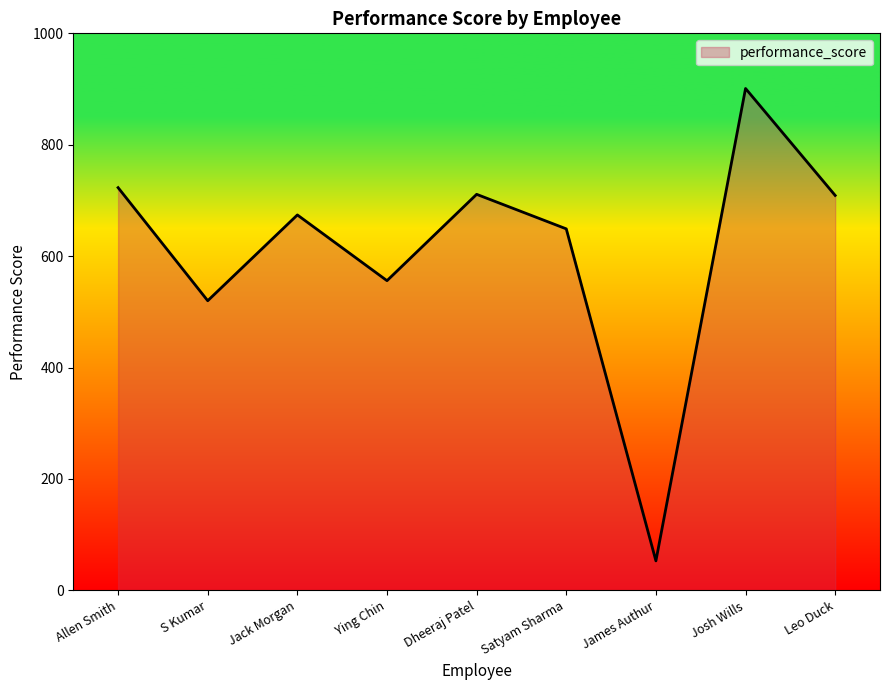

What is the greatest value displayed?

901